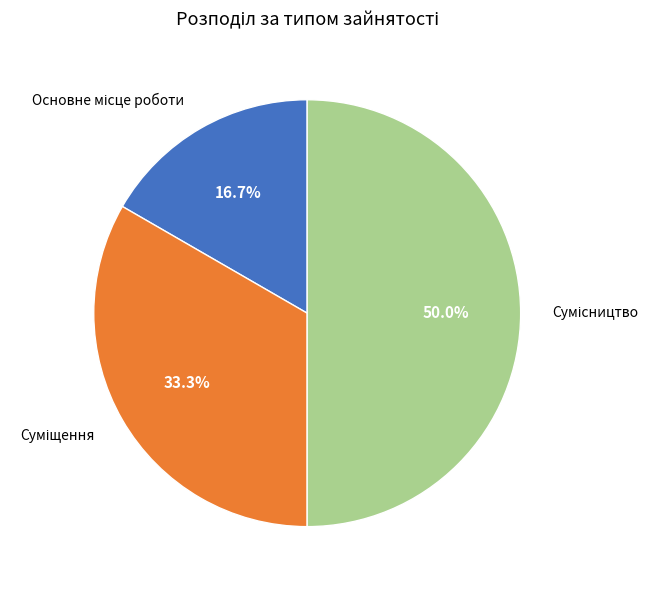

How many segments does this pie chart have?

3